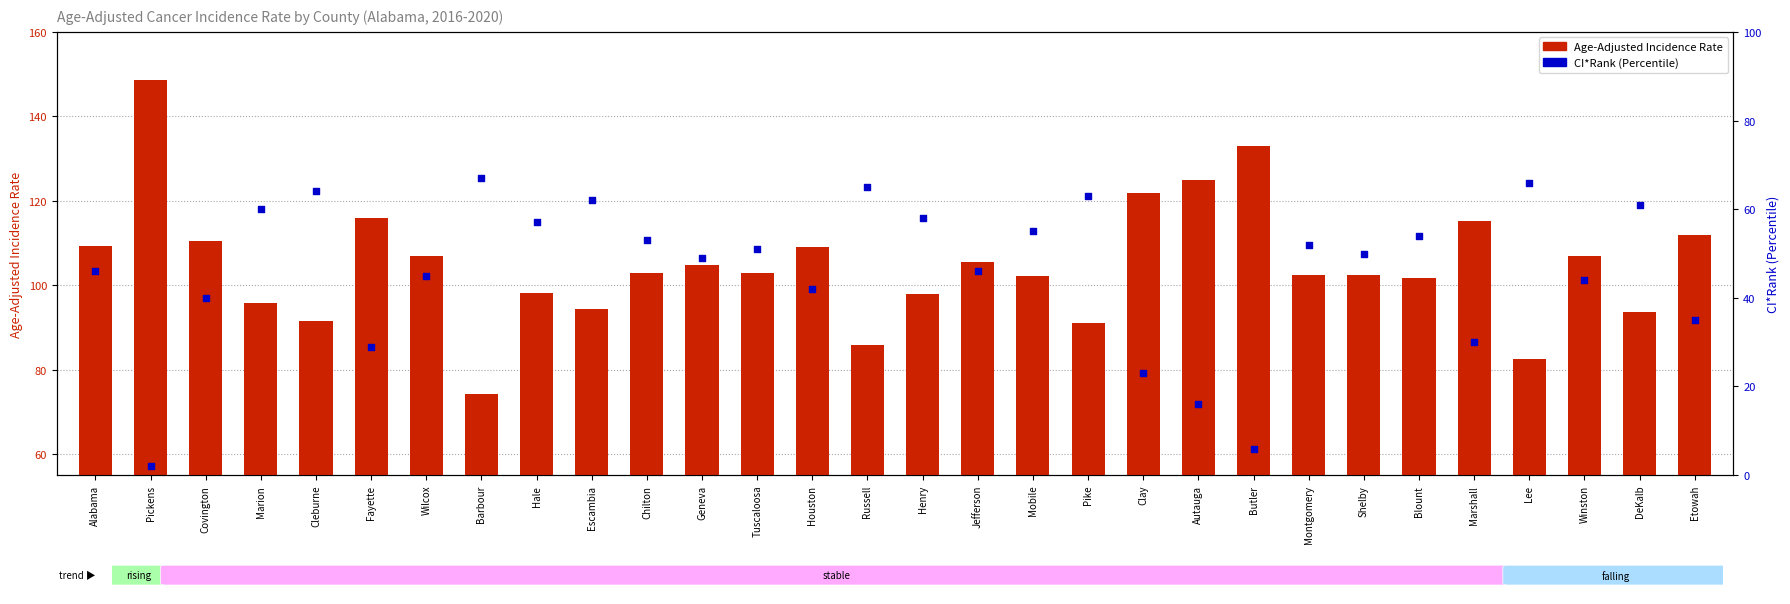

Which series contains the highest Y value?

Age-Adjusted Incidence Rate